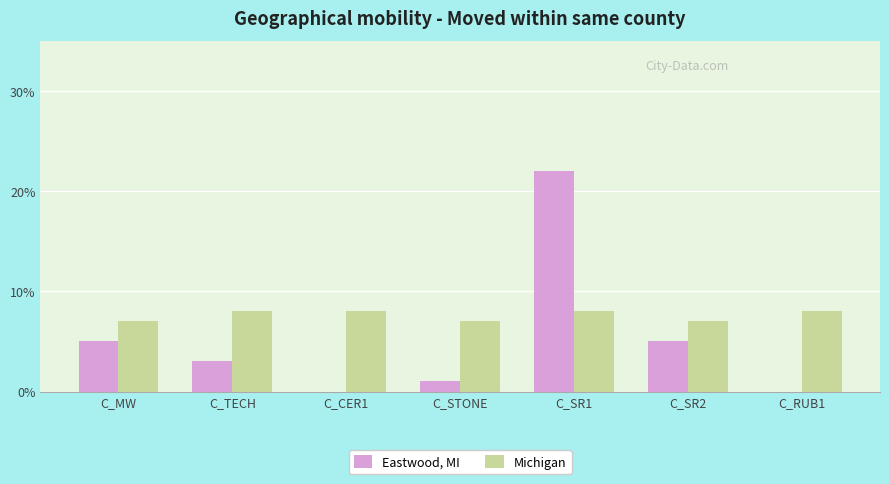

Count the number of categories in the chart.

7